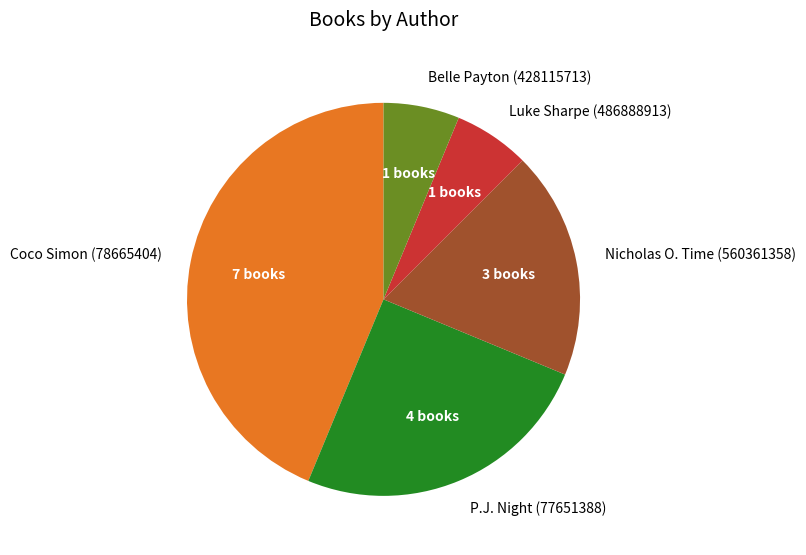

Combined, do Luke Sharpe (486888913) and P.J. Night (77651388) account for over 50%?

No